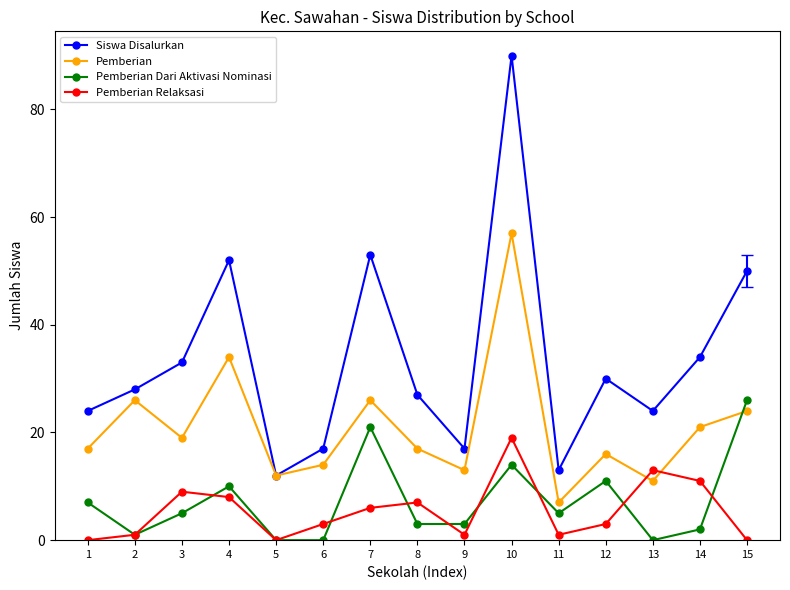

True or false: Siswa Disalurkan and Pemberian Dari Aktivasi Nominasi cross at least once.

False